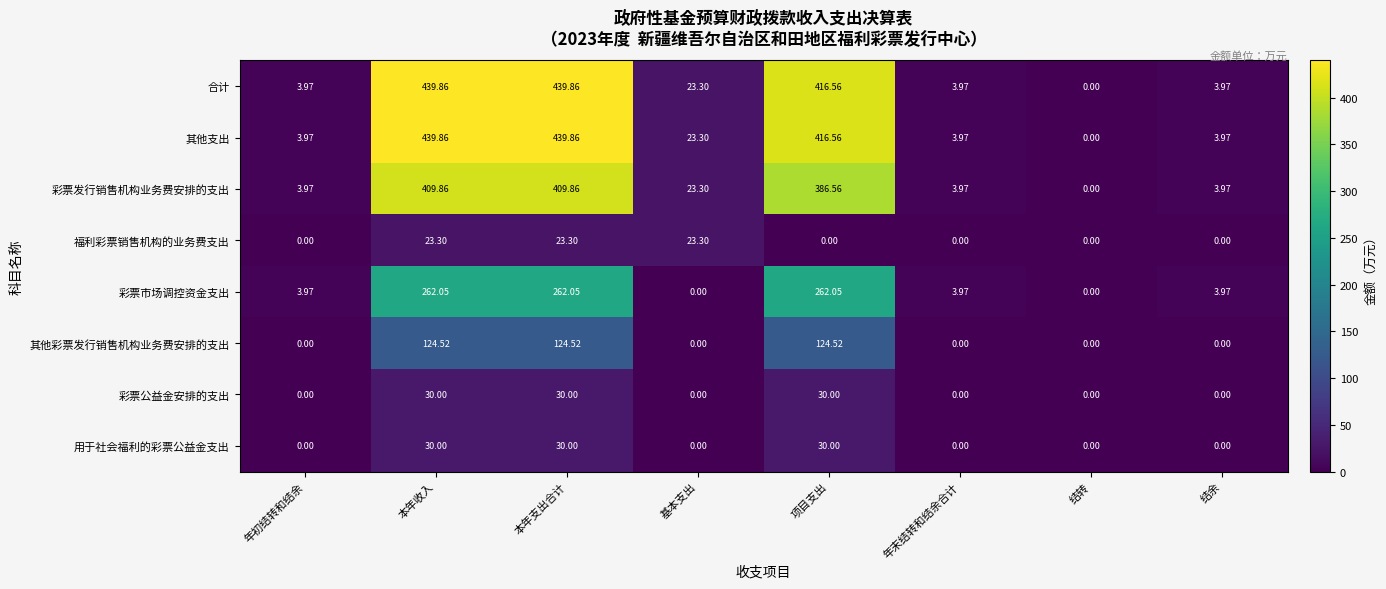

How many data points does each series have?

8